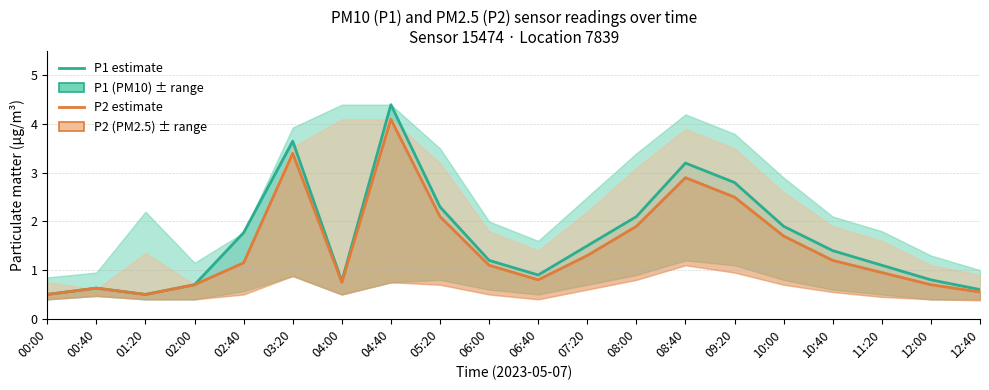

What is the difference between the maximum and second lowest values in the P2 (PM2.5) series?

3.6